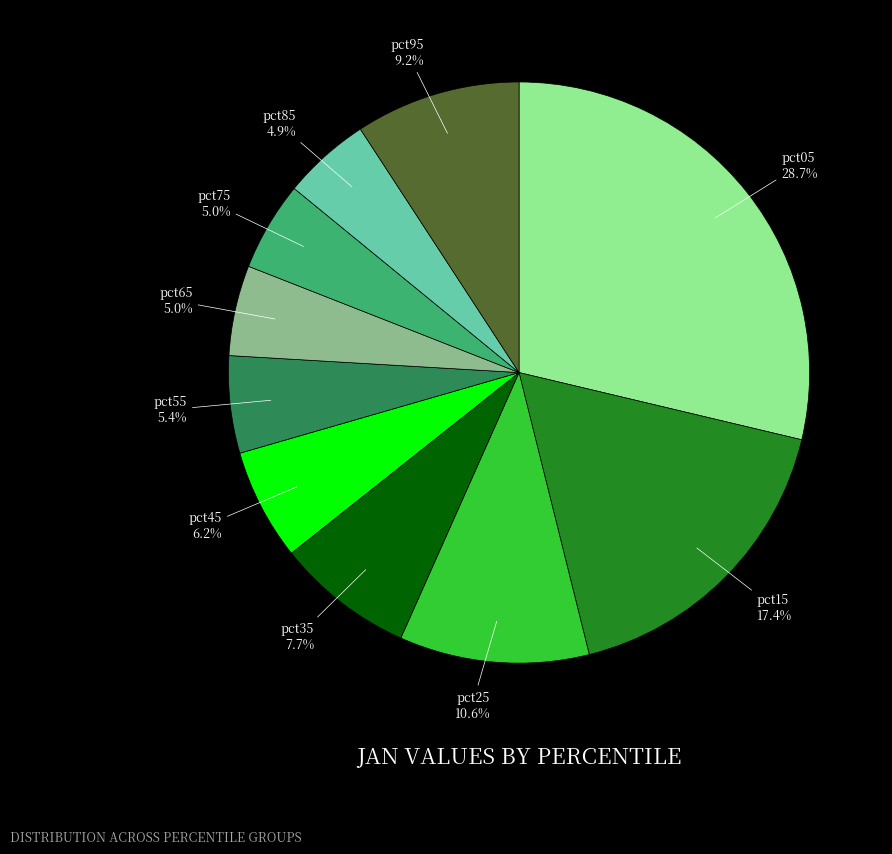

To the nearest percent, what is the average slice percentage?

10%